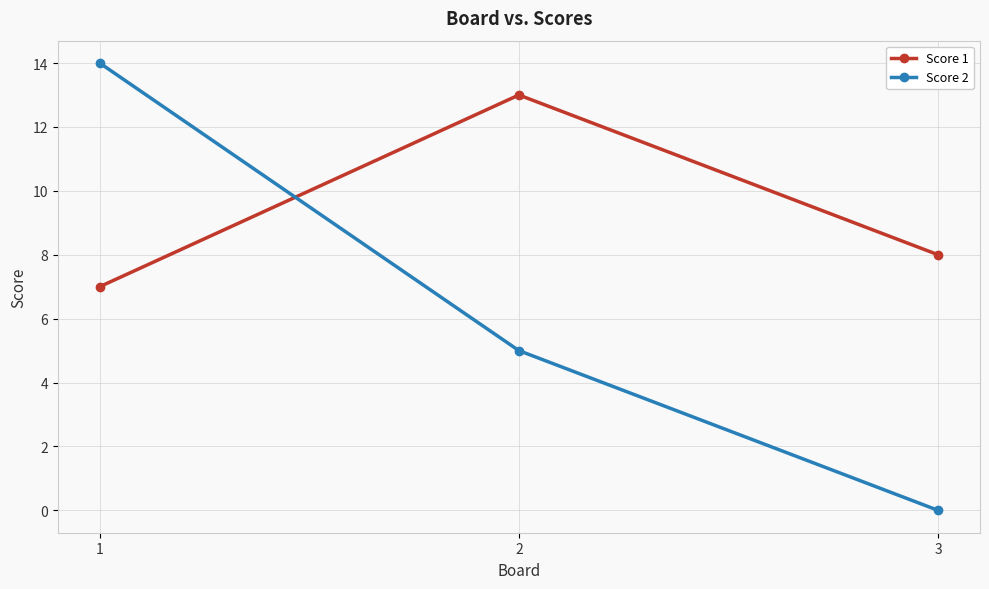

What value does the Score 1 series have at 3?

8